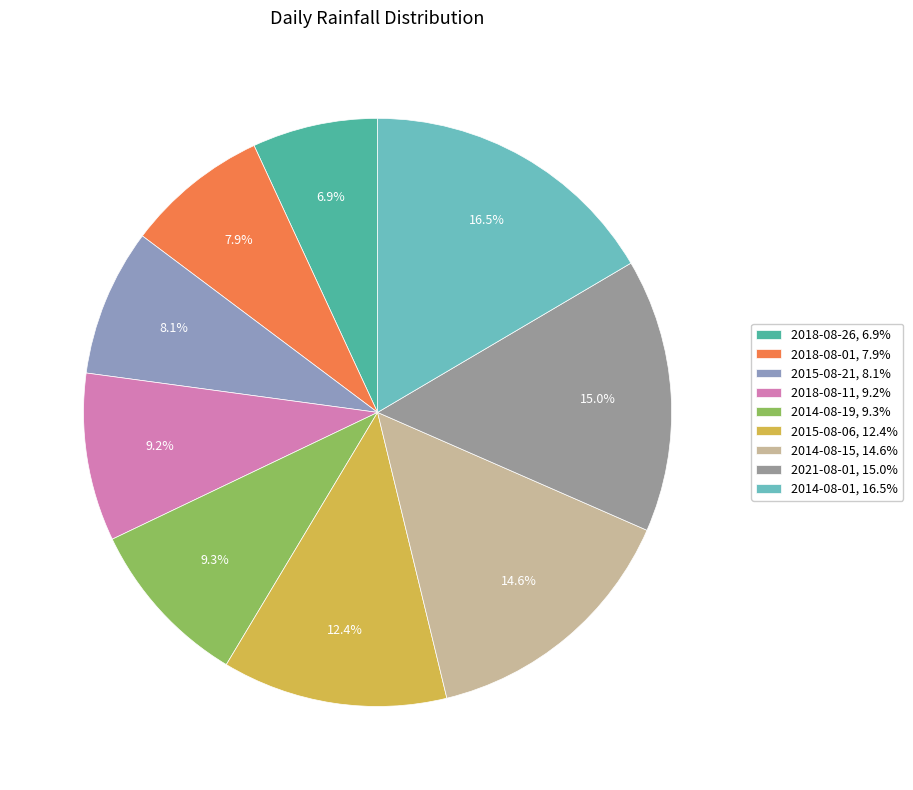

Which has a higher value, 2021-08-01 or 2018-08-11?

2021-08-01